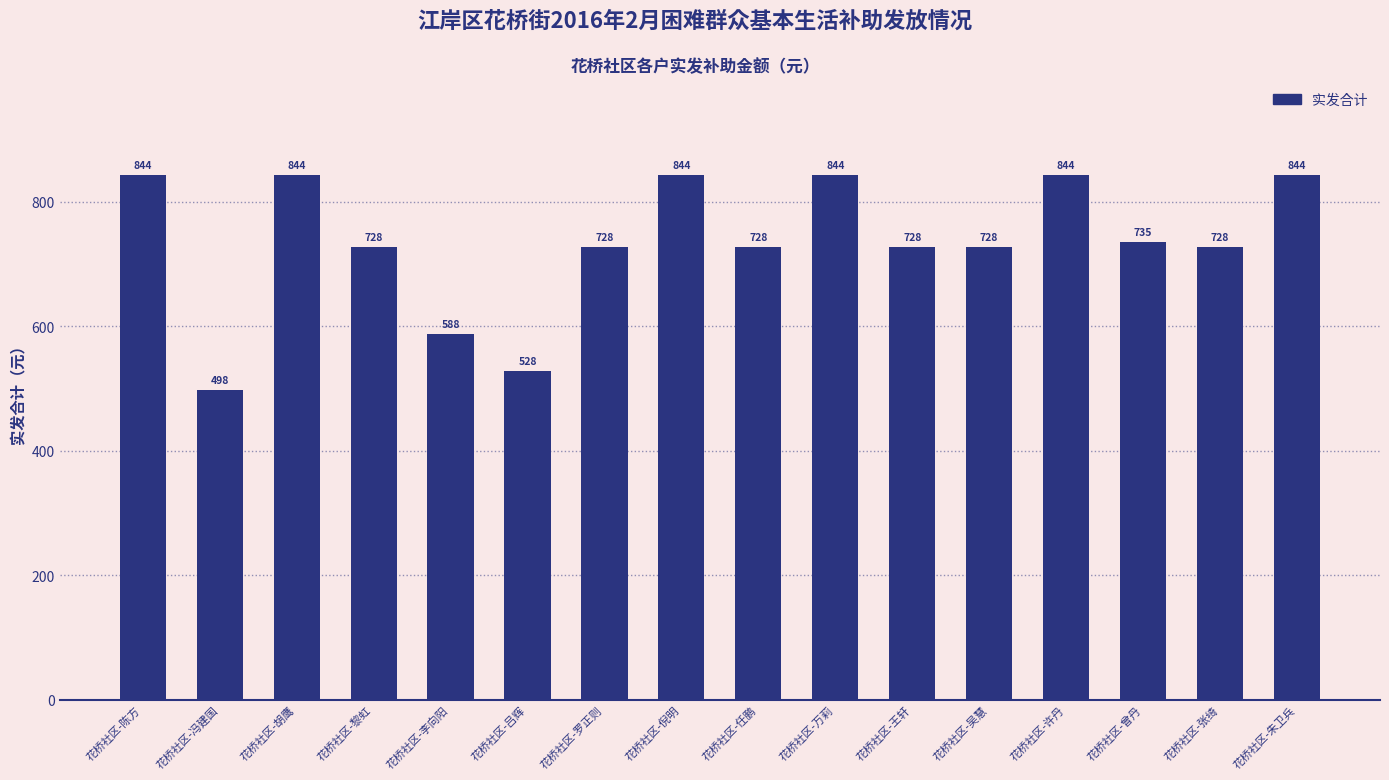

What is the smallest value displayed?

497.9